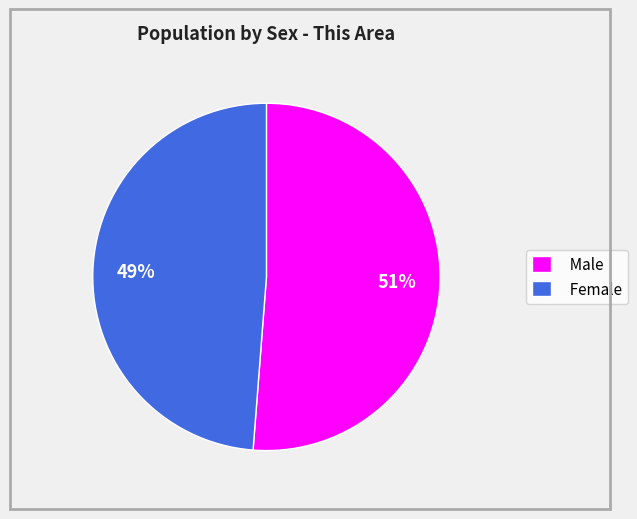

To the nearest percent, what portion does Female represent?

49%